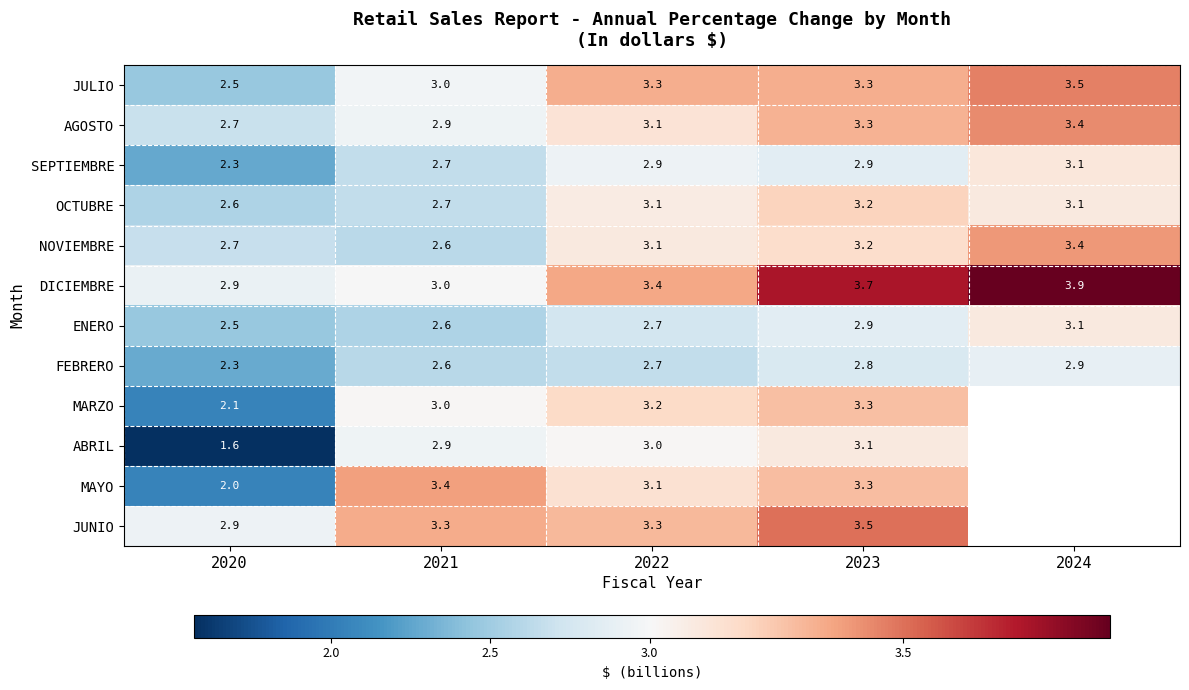

What is the difference between the AGOSTO values at 2024 and 2023?

0.1